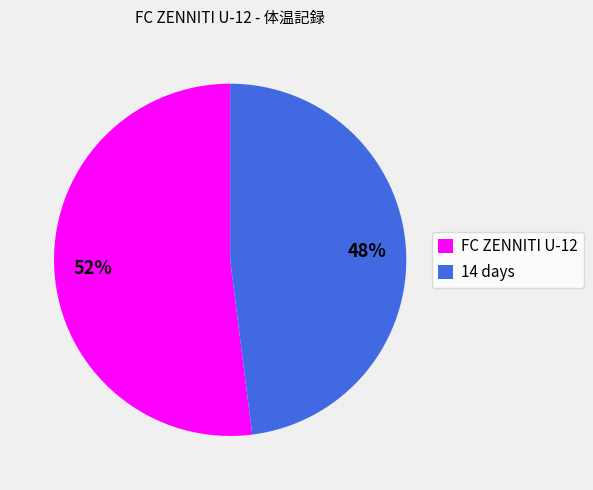

Is there a majority slice in this chart?

Yes